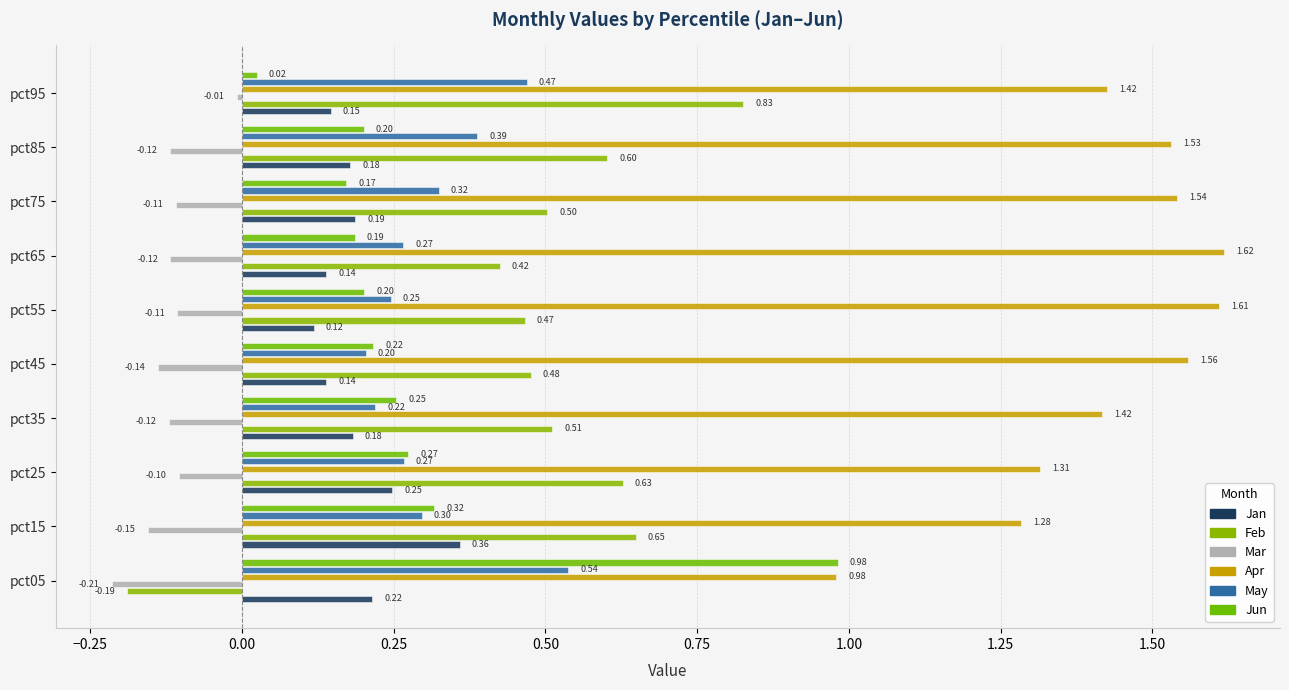

What is the value of the Jun bar at the 5th from the left?

0.2